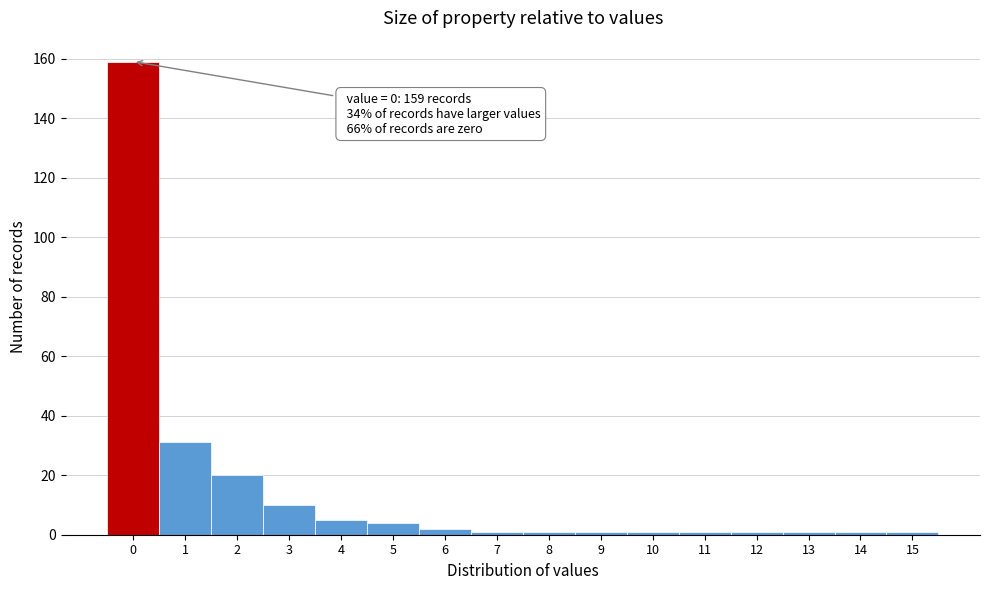

Which range on the x-axis has the tallest bar?

-0.5 to 0.5